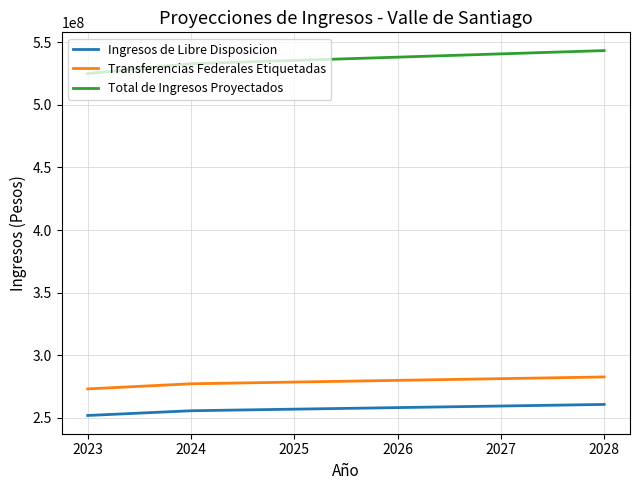

Is the value of Total de Ingresos Proyectados at 2023 greater than the value of Transferencias Federales Etiquetadas at 2026?

Yes